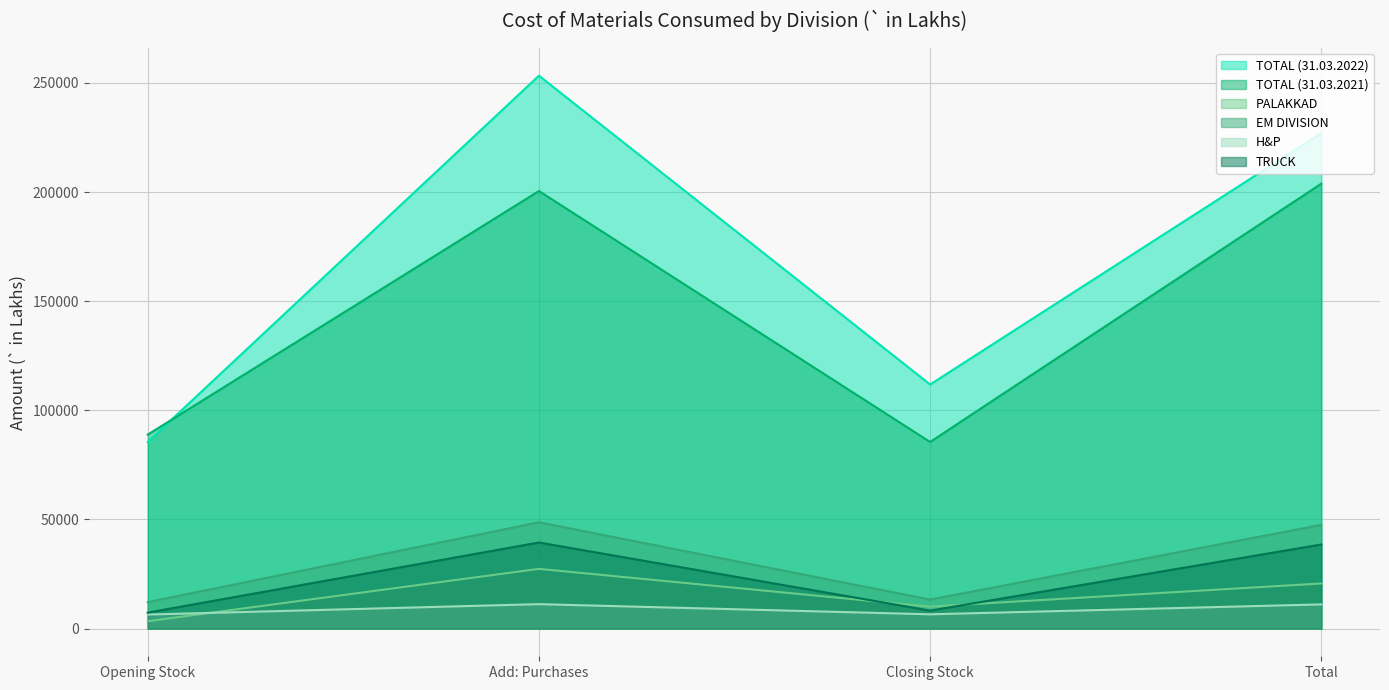

Reading left to right, extract all data points from this chart.

TOTAL (31.03.2022): 85506.2	253282.5	111831.9	226956.8
TOTAL (31.03.2021): 88873.5	200457.4	85506.2	203824.8
PALAKKAD: 3386.3	27384.7	10080.6	20690.4
EM DIVISION: 12143.3	48721.9	13316.2	47549.0
H&P: 6452.7	11213.0	6563.9	11101.8
TRUCK: 7325.8	39459.7	8248.8	38536.7